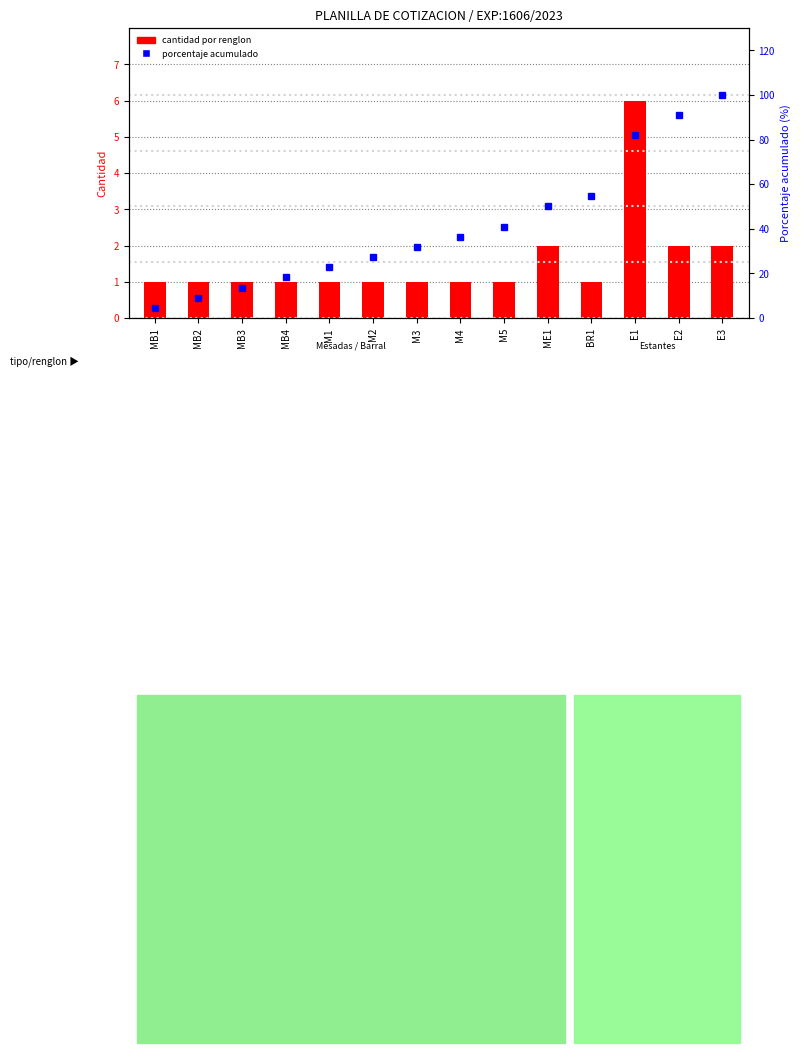

What is the average value of the porcentaje acumulado series?

41.6